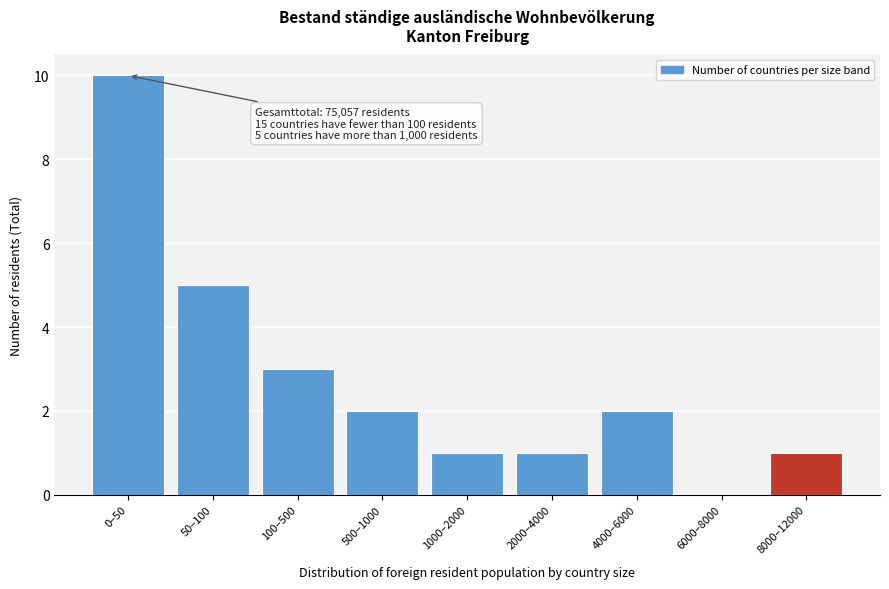

Reading left to right, what are all the values shown in this chart?

0–50=10	50–100=5	100–500=3	500–1000=2	1000–2000=1	2000–4000=1	4000–6000=2	6000–8000=0	8000–12000=1